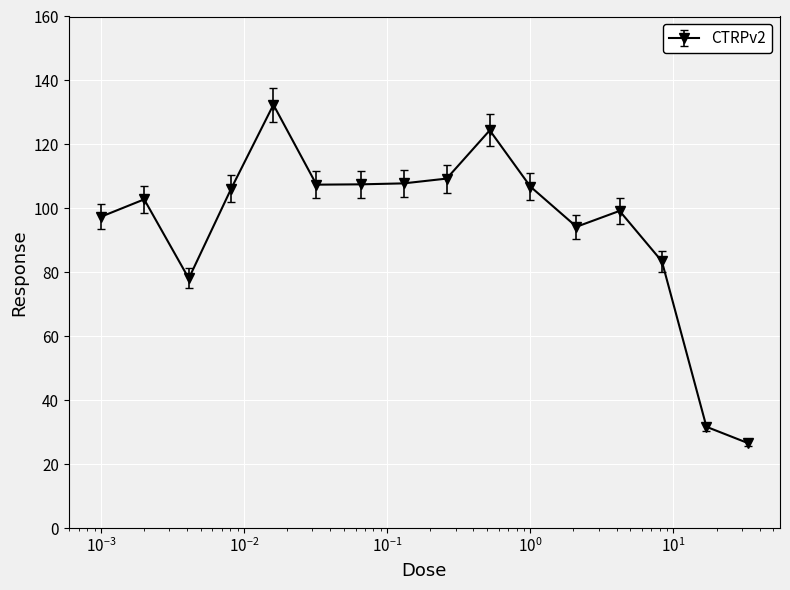

What is the value of the 15th point from the left?

31.7